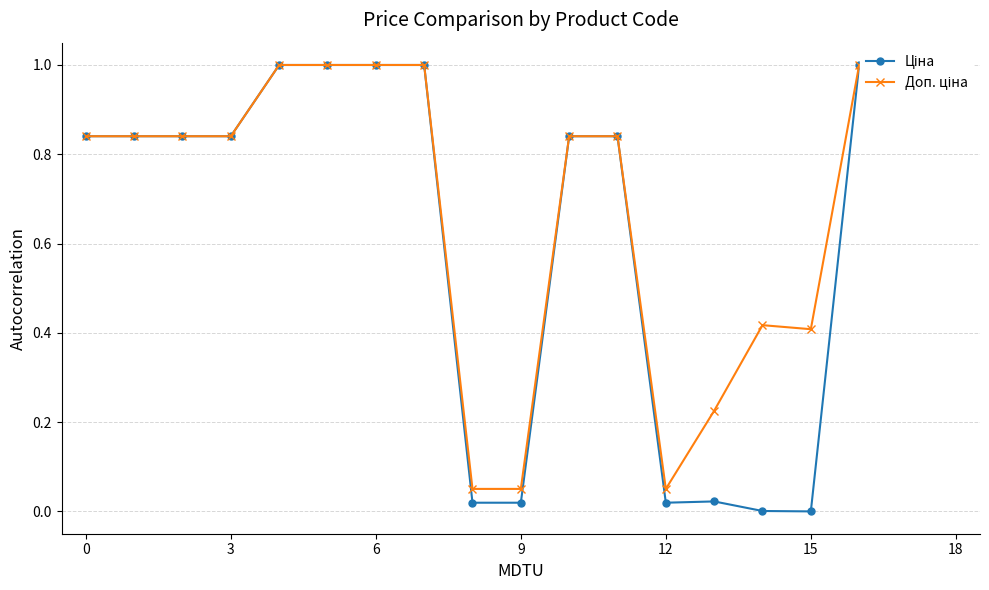

What are all the series names shown in the legend?

Ціна, Доп. ціна